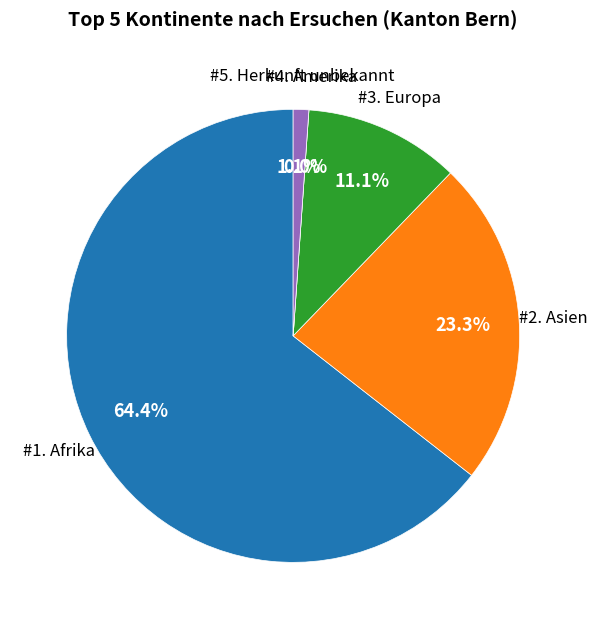

Between Europa and Asien, which is larger?

Asien